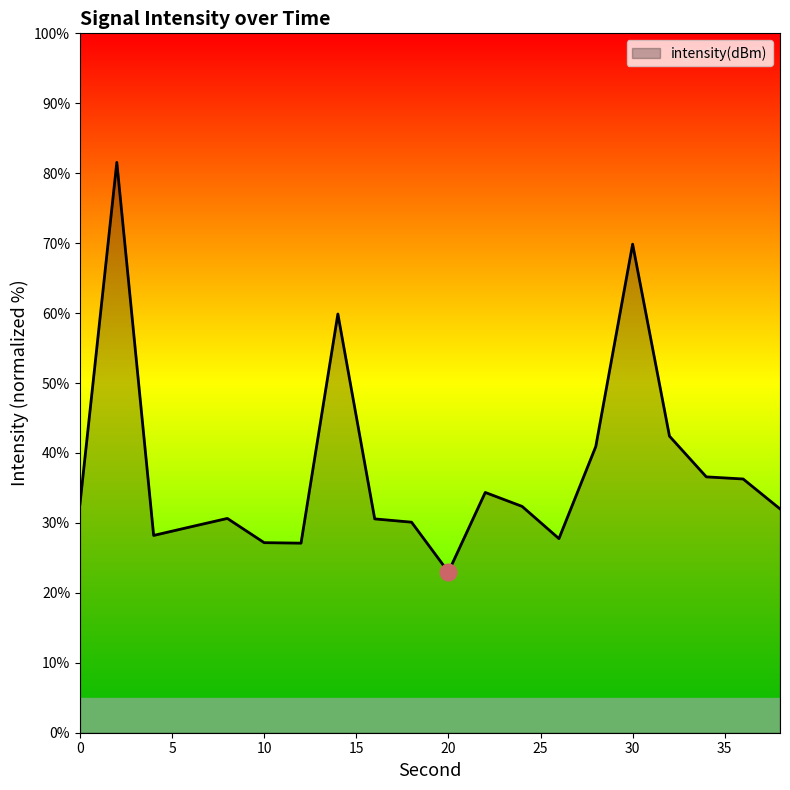

How many lines are shown in the chart?

1